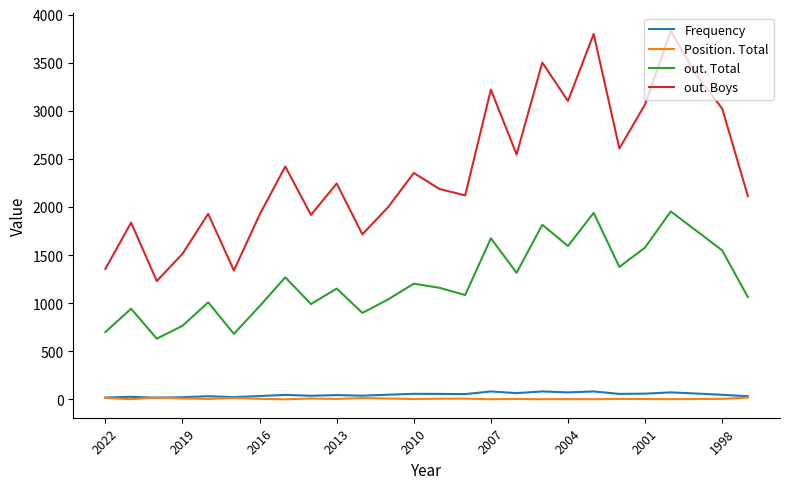

Which series has the largest total across all categories?

out. Boys